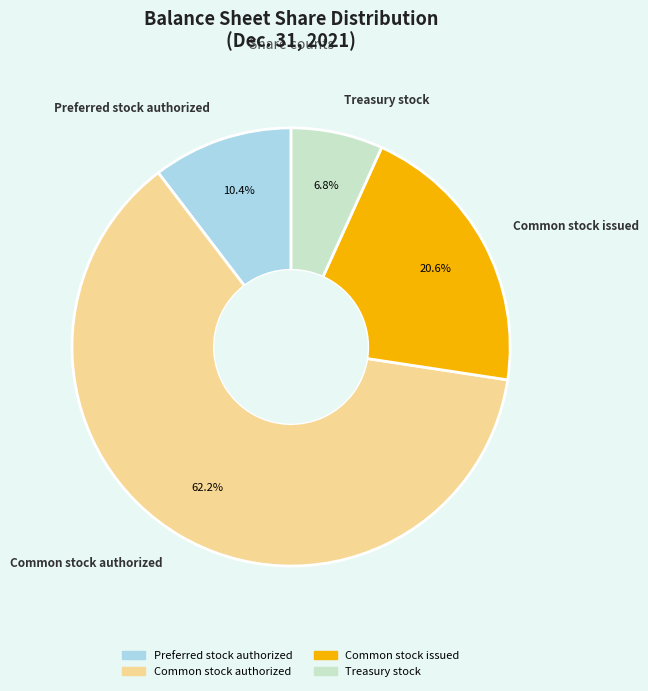

What is the ratio of the value at Common stock authorized to the value at Preferred stock authorized?

6.0